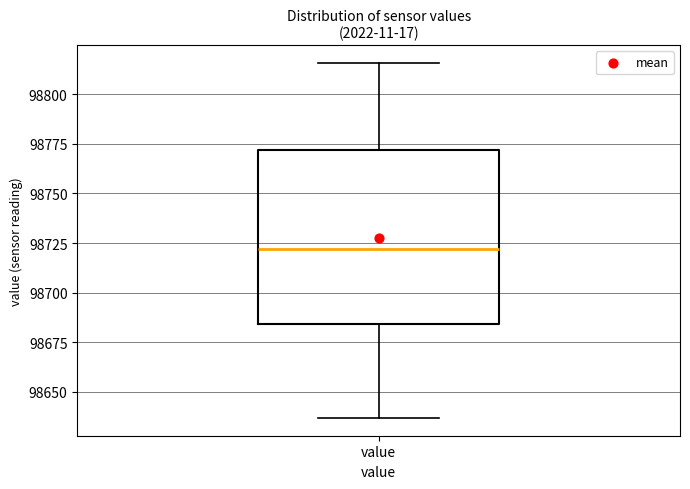

Transcribe this box plot: give where the median line is, the range the box spans, and where the two whiskers end, as read against the y-axis. The values are not printed on the chart, so give them approximately, as read against the axis.

median 98720, box 98685 to 98770, whiskers 98635 to 98815